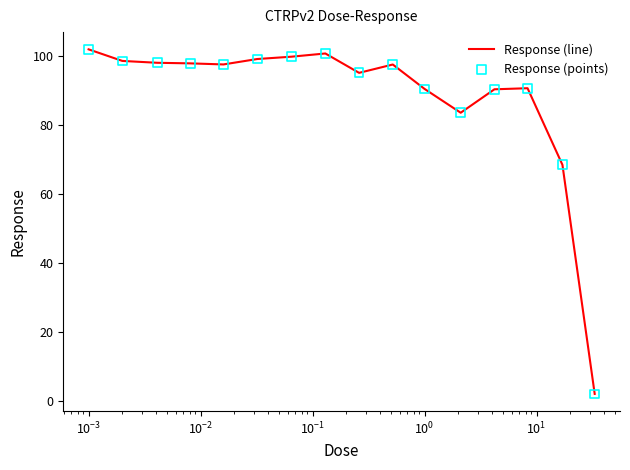

What is the maximum value shown in the chart?

101.9